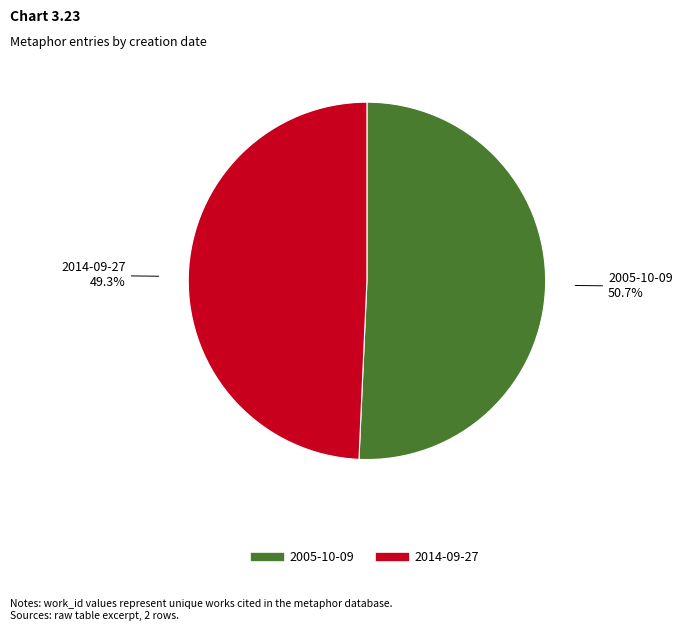

To the nearest percent, what percentage of the pie is 2014-09-27?

49%